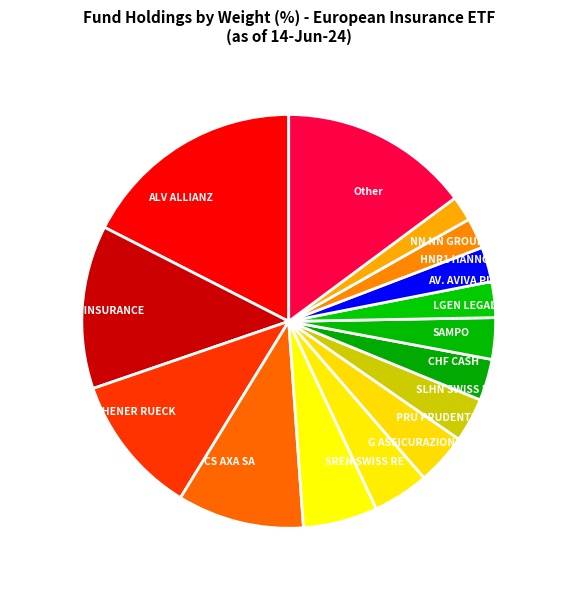

Is there a majority slice in this chart?

No